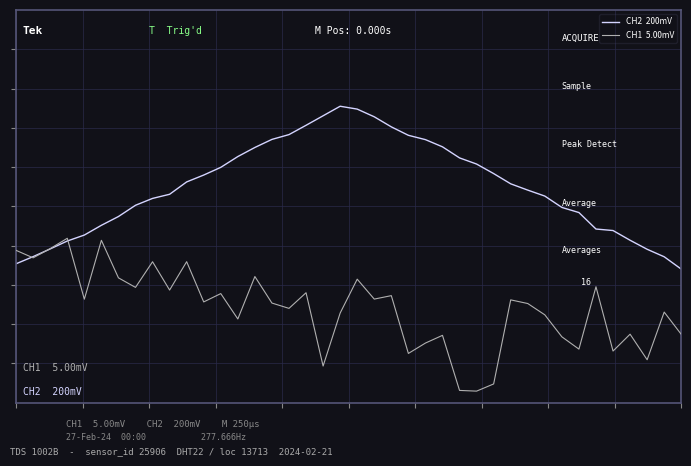

Does the chart display data point markers on the line(s)?

No